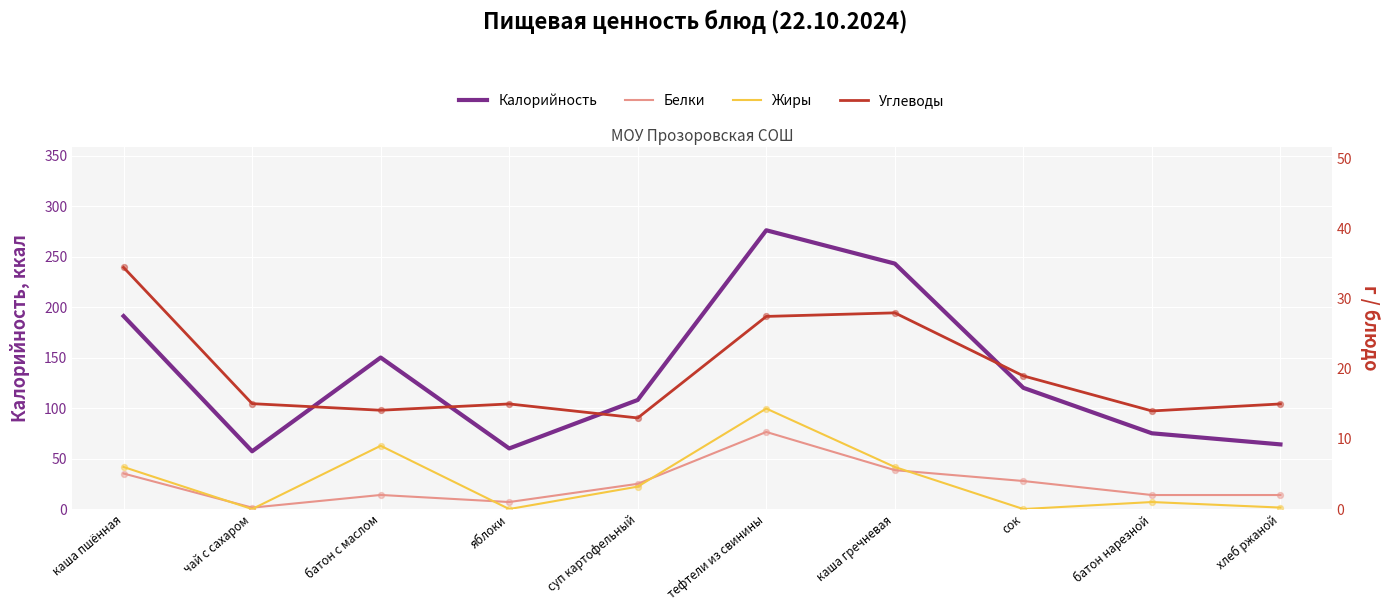

Which series contains the highest Y value?

Калорийность